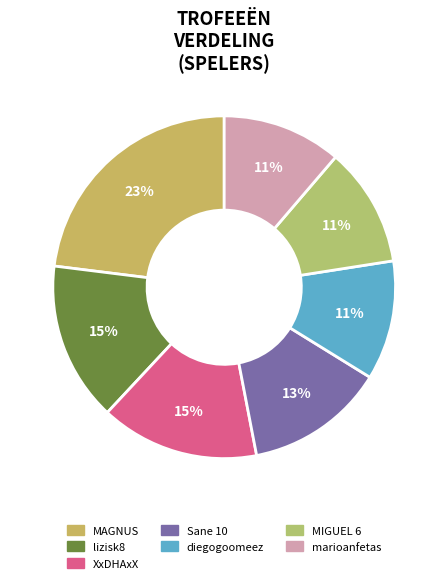

Rank the categories by value from lowest to highest.

MIGUEL 6, marioanfetas, diegogoomeez, Sane 10, XxDHAxX, lizisk8, MAGNUS